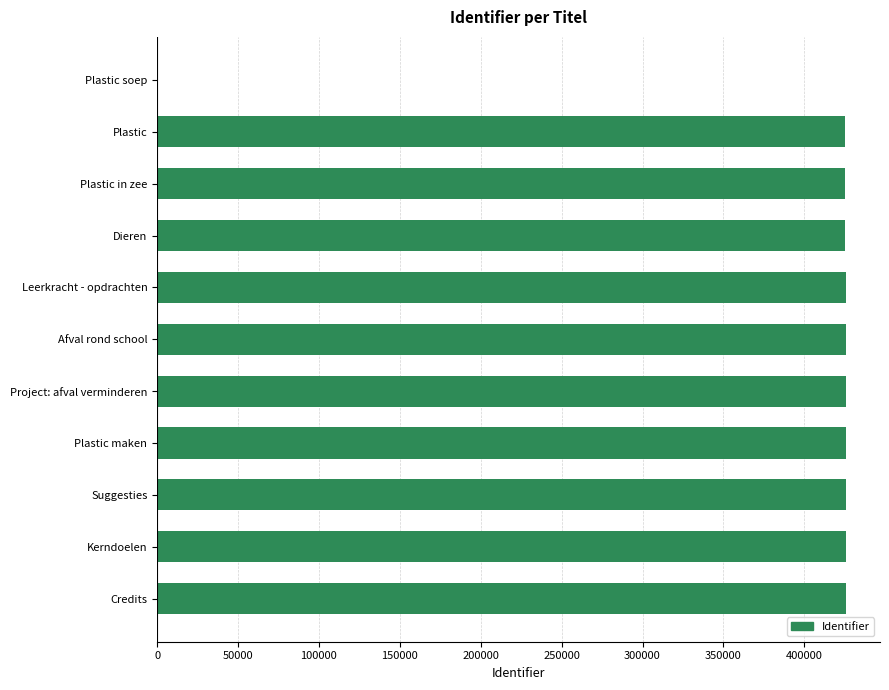

The chart shows a value of 425433 at Plastic in zee. True or false?

True